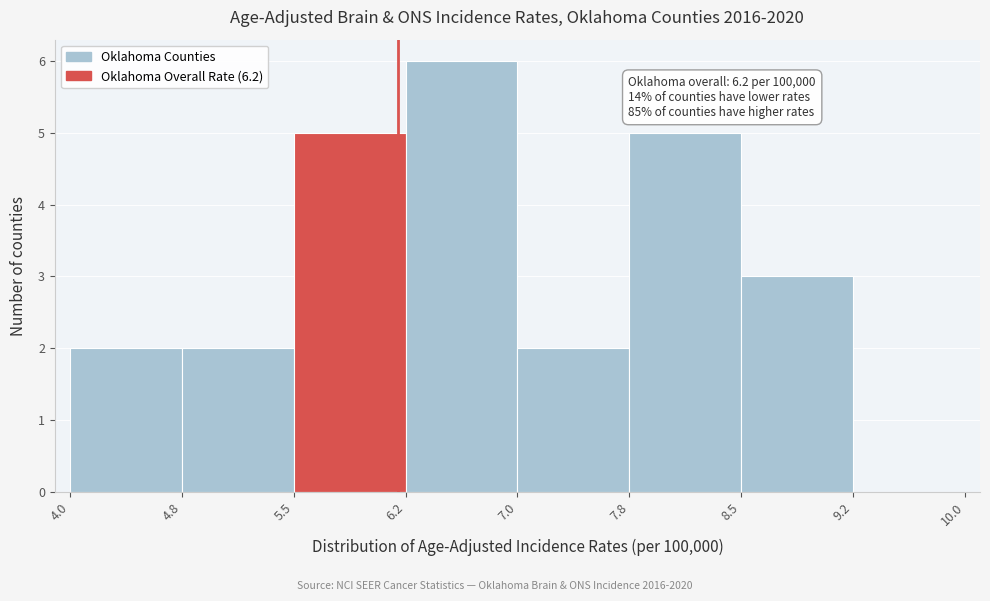

Over which range of the x-axis is the bar tallest?

6.2 to 7.0